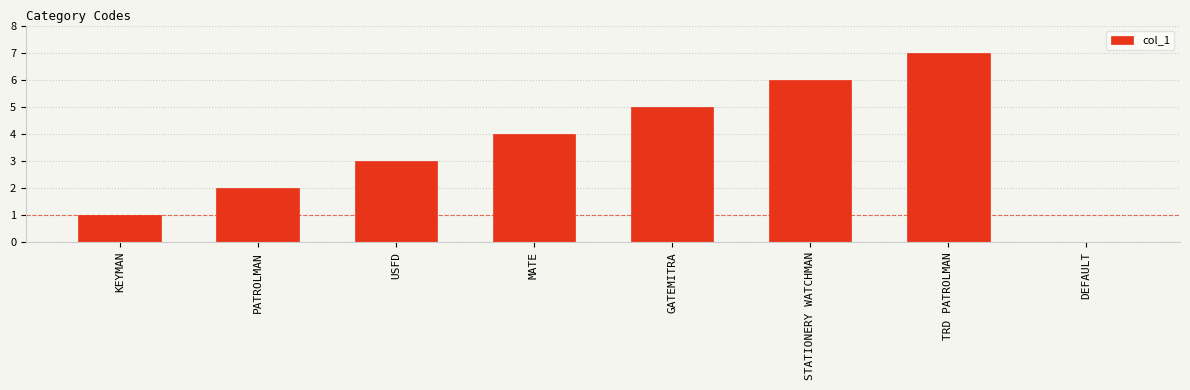

What is the maximum value shown in the chart?

7